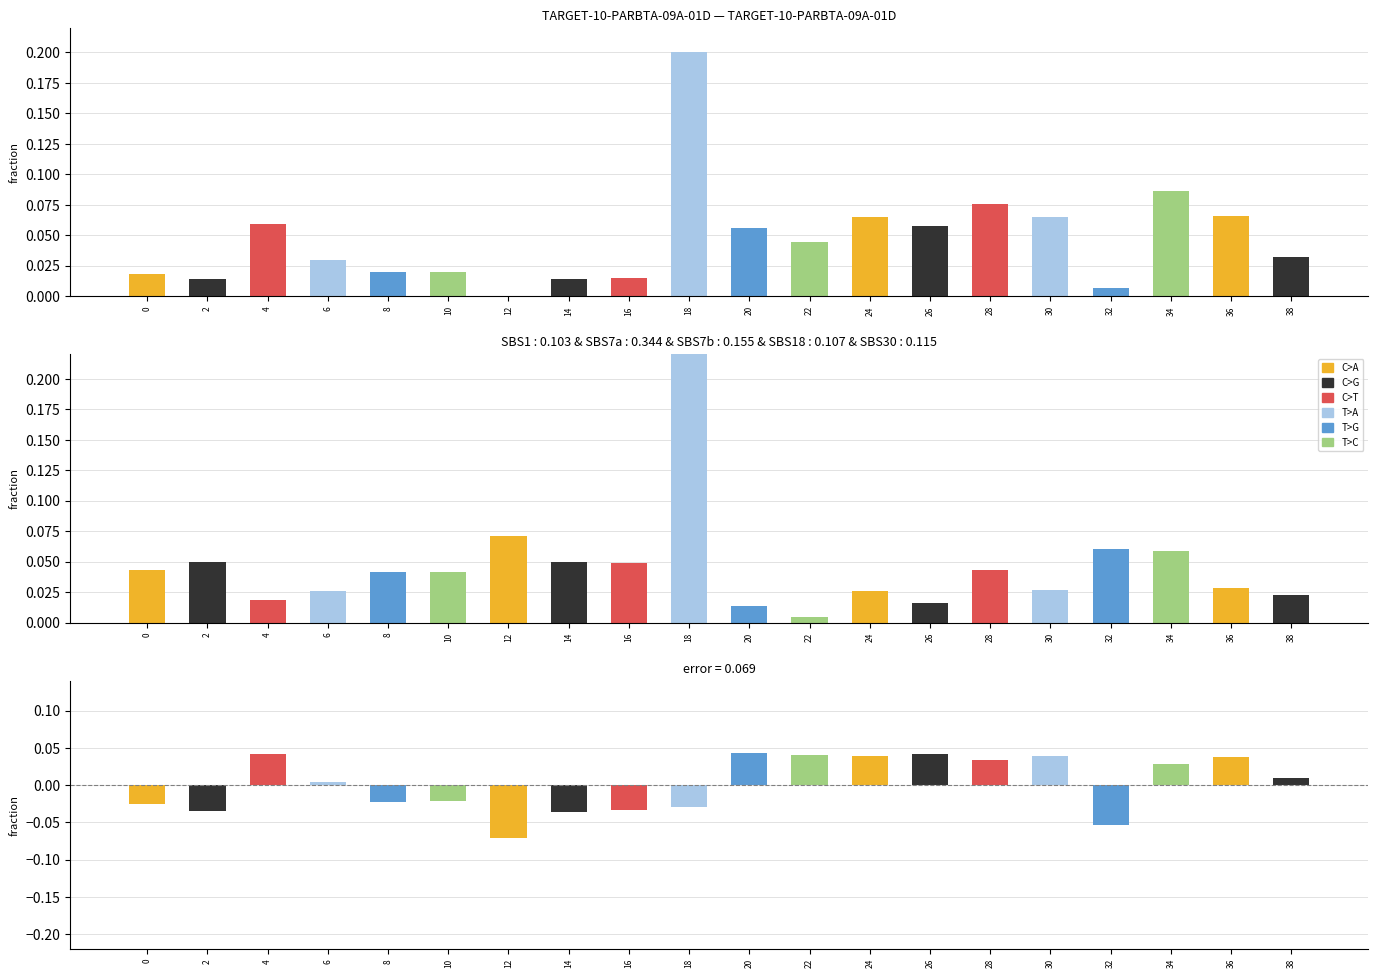

At which category is the sum across all series the highest?

18